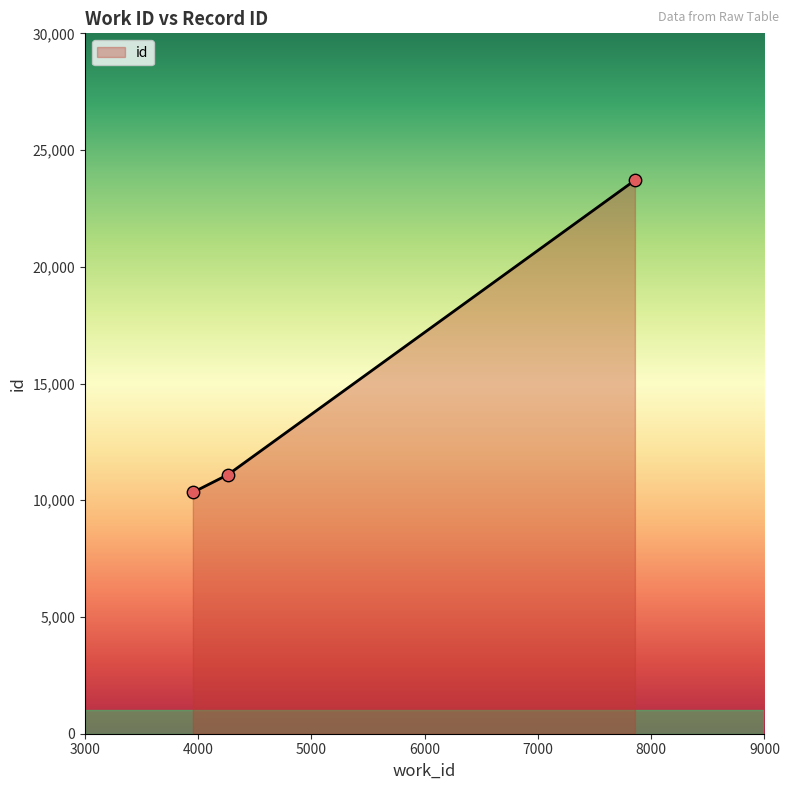

What is the smallest value displayed?

10336